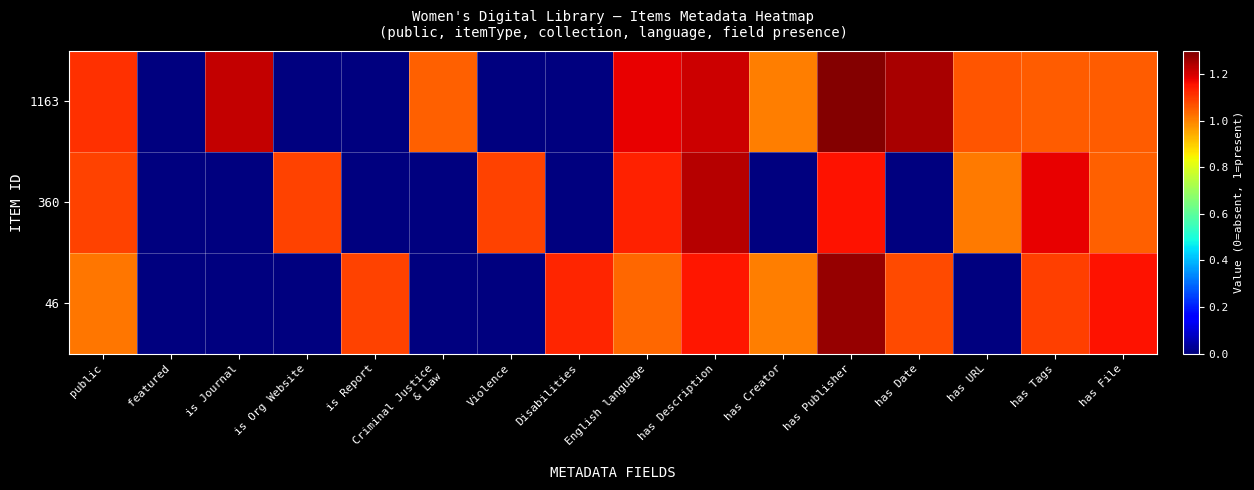

Reading right to left, list all the values displayed in this chart.

1163: has File=1.1	has Tags=1.1	has URL=1.1	has Date=1.2	has Publisher=1.3	has Creator=1.0	has Description=1.2	English language=1.2	Disabilities=0.0	Violence=0.0	Criminal Justice
& Law=1.0	is Report=0.0	is Org Website=0.0	is Journal=1.2	featured=0.0	public=1.1
360: has File=1.1	has Tags=1.2	has URL=1.0	has Date=0.0	has Publisher=1.2	has Creator=0.0	has Description=1.2	English language=1.1	Disabilities=0.0	Violence=1.1	Criminal Justice
& Law=0.0	is Report=0.0	is Org Website=1.1	is Journal=0.0	featured=0.0	public=1.1
46: has File=1.2	has Tags=1.1	has URL=0.0	has Date=1.1	has Publisher=1.3	has Creator=1.0	has Description=1.1	English language=1.0	Disabilities=1.1	Violence=0.0	Criminal Justice
& Law=0.0	is Report=1.1	is Org Website=0.0	is Journal=0.0	featured=0.0	public=1.0